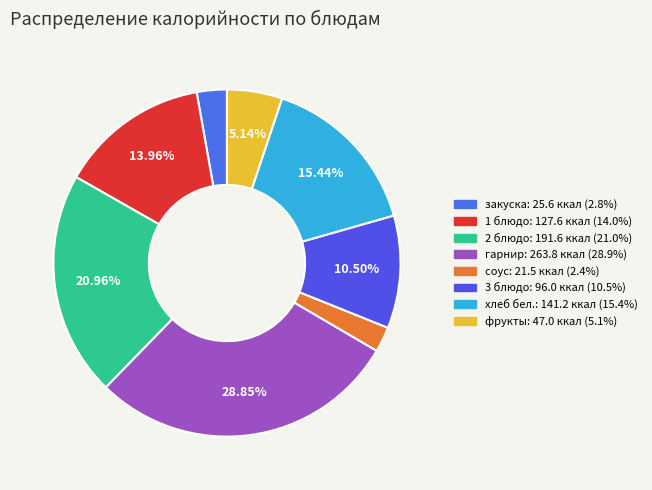

How many slices are in this pie chart?

8